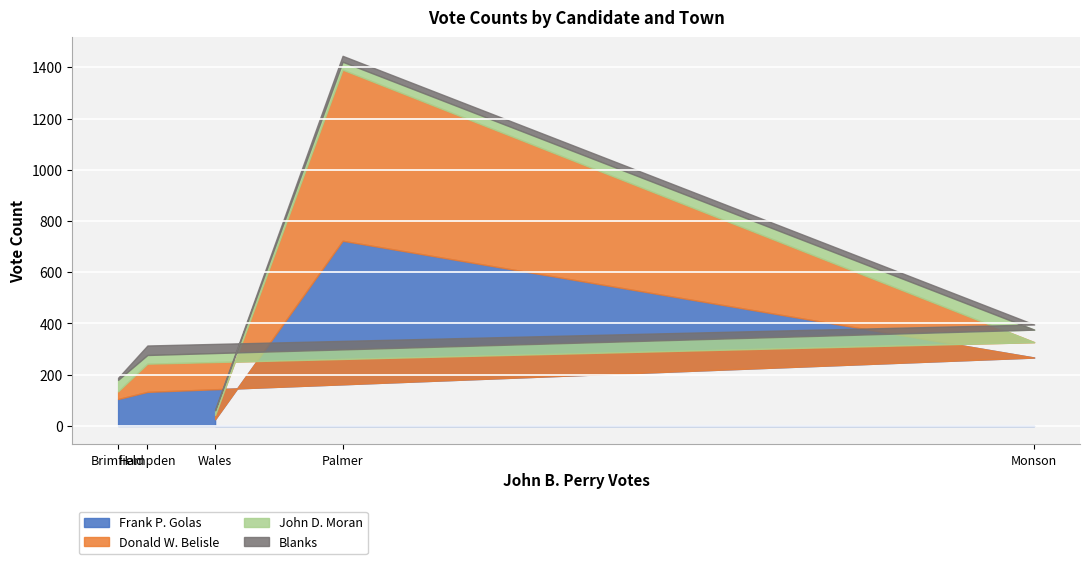

The Frank P. Golas series shows 105 at Brimfield. True or false?

True